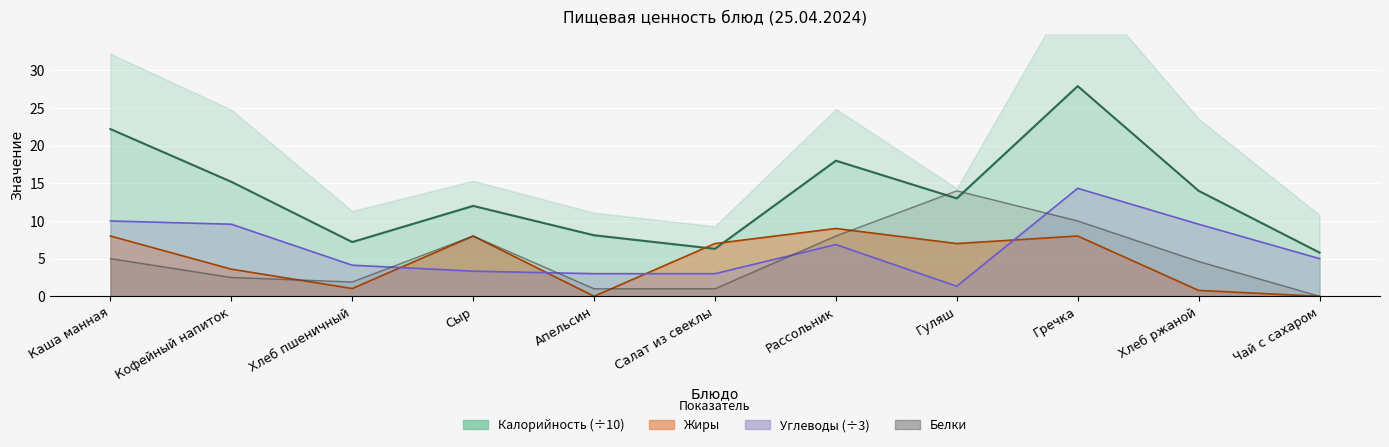

List the labels in order of value, smallest first.

Чай с сахаром, Апельсин, Салат из свеклы, Хлеб пшеничный, Кофейный напиток, Хлеб ржаной, Каша манная, Сыр, Рассольник, Гречка, Гуляш